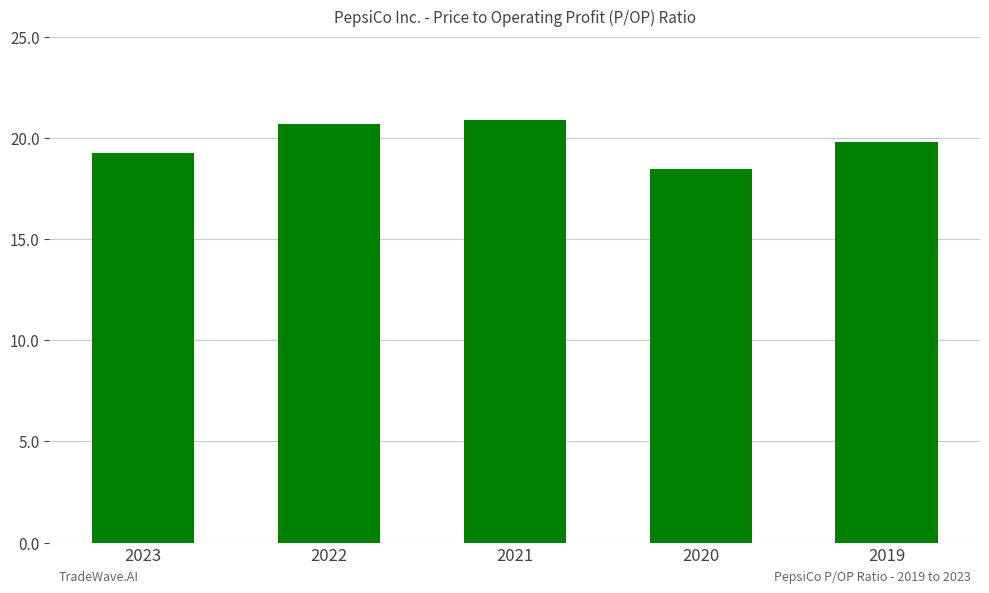

Which label corresponds to the smallest value in the chart?

2020